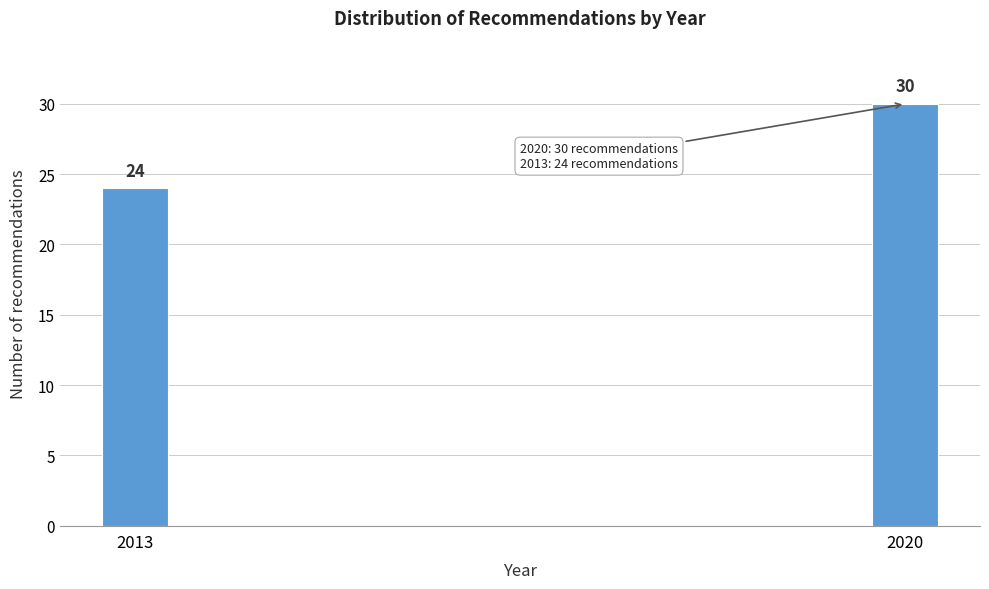

Reading left to right, extract all data points from this chart.

24	30